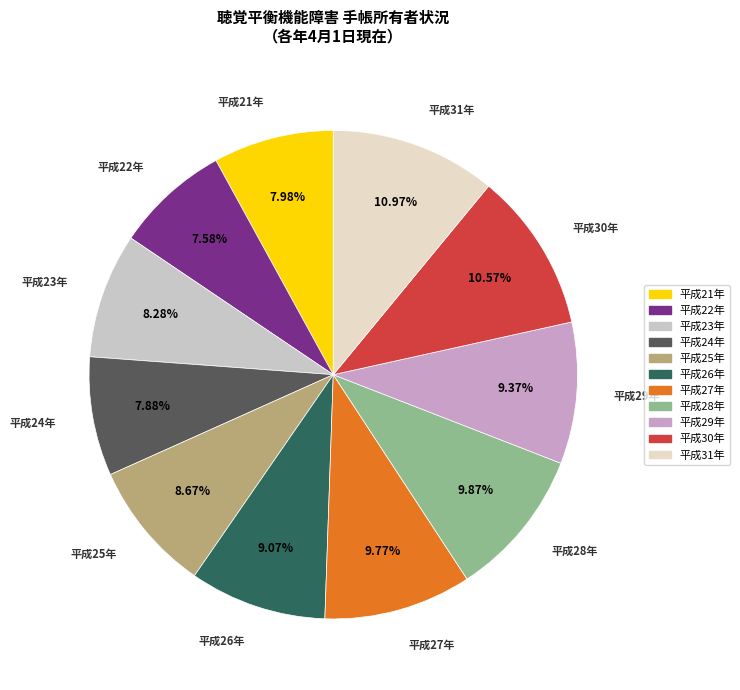

To the nearest percent, what is the difference between the 平成21年 and 平成31年 slice percentages?

3%